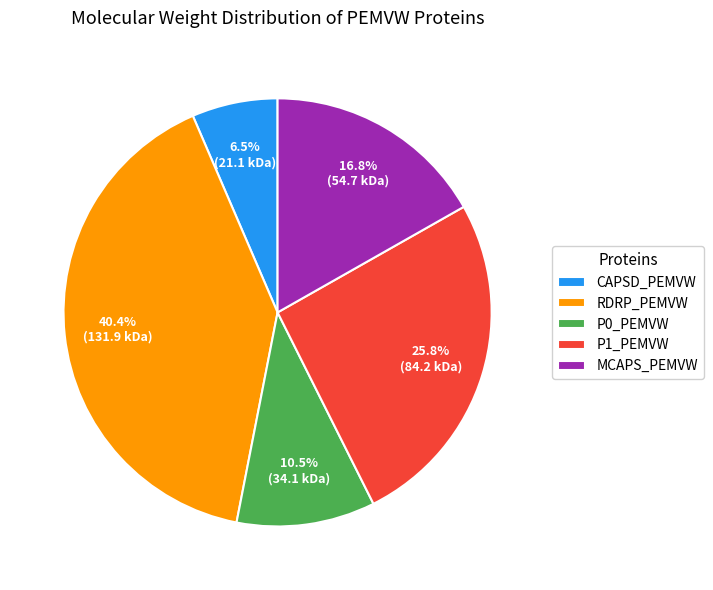

Approximately how many times larger is the value at RDRP_PEMVW compared to P1_PEMVW?

1.6